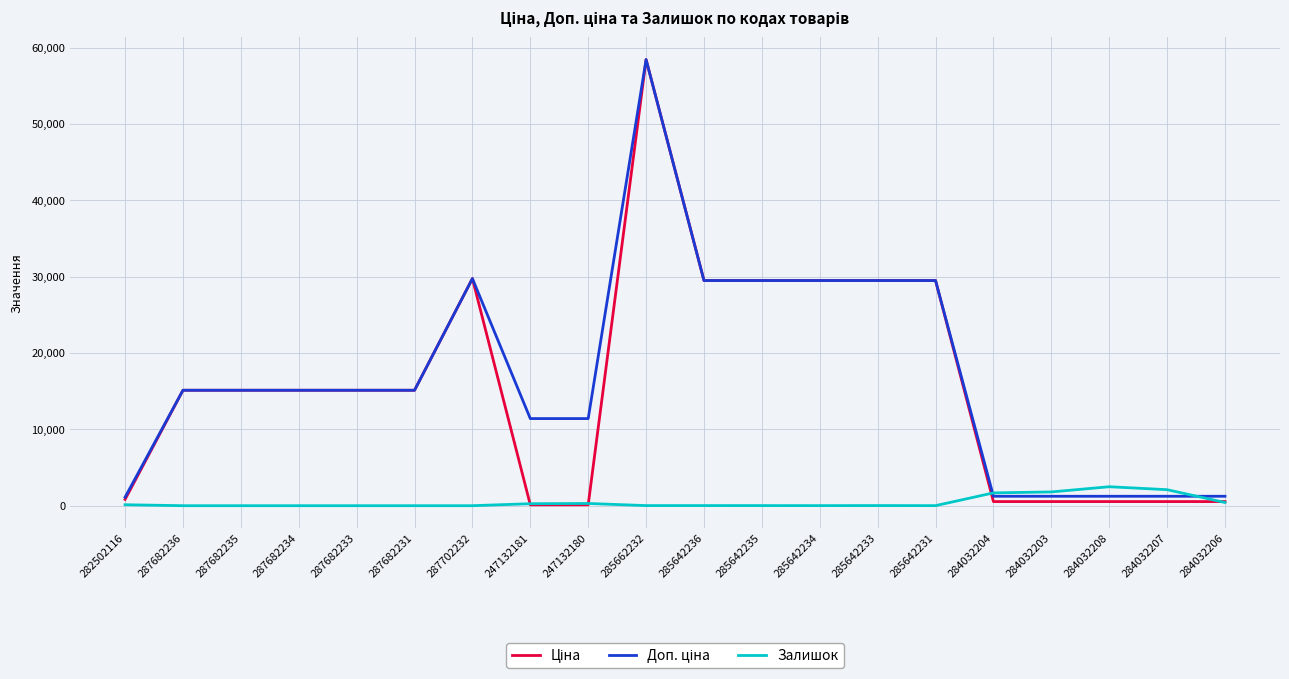

What is the difference between the highest and lowest values at 287682234?

15120.0